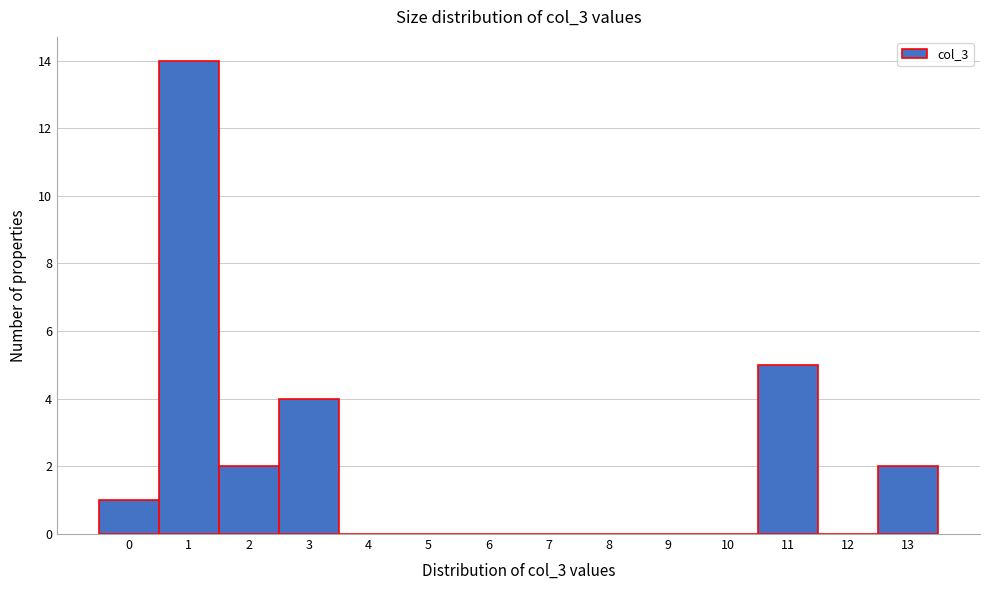

Reading left to right, list every bar in this chart as the range it spans on the x-axis followed by its height. The values are not printed on the chart, so give them approximately, as read against the axis.

-0.5 to 0.5: 1
0.5 to 1.5: 14
1.5 to 2.5: 2
2.5 to 3.5: 4
3.5 to 4.5: 0
4.5 to 5.5: 0
5.5 to 6.5: 0
6.5 to 7.5: 0
7.5 to 8.5: 0
8.5 to 9.5: 0
9.5 to 10.5: 0
10.5 to 11.5: 5
11.5 to 12.5: 0
12.5 to 13.5: 2